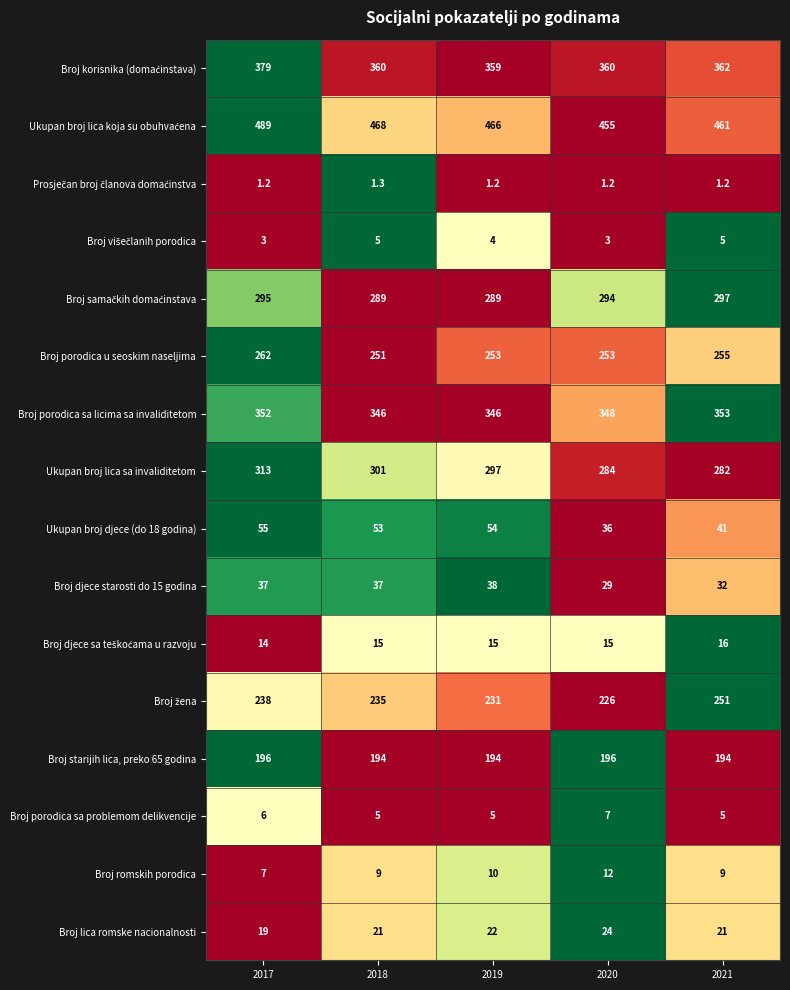

What is the lowest value of the Broj porodica sa problemom delikvencije series?

5.0